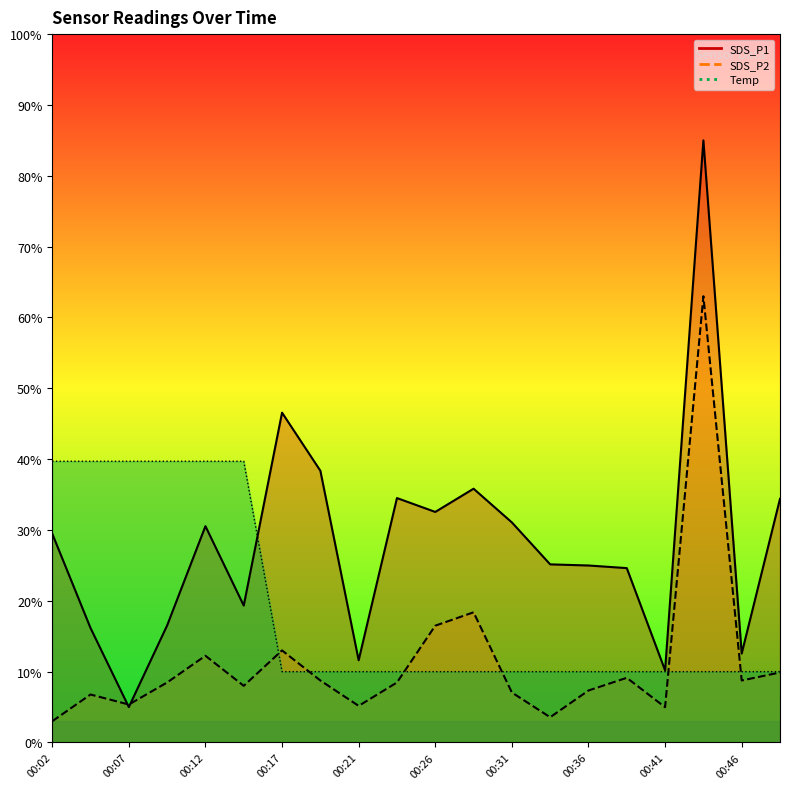

What is the approximate value of Temp at 00:41?

10.0